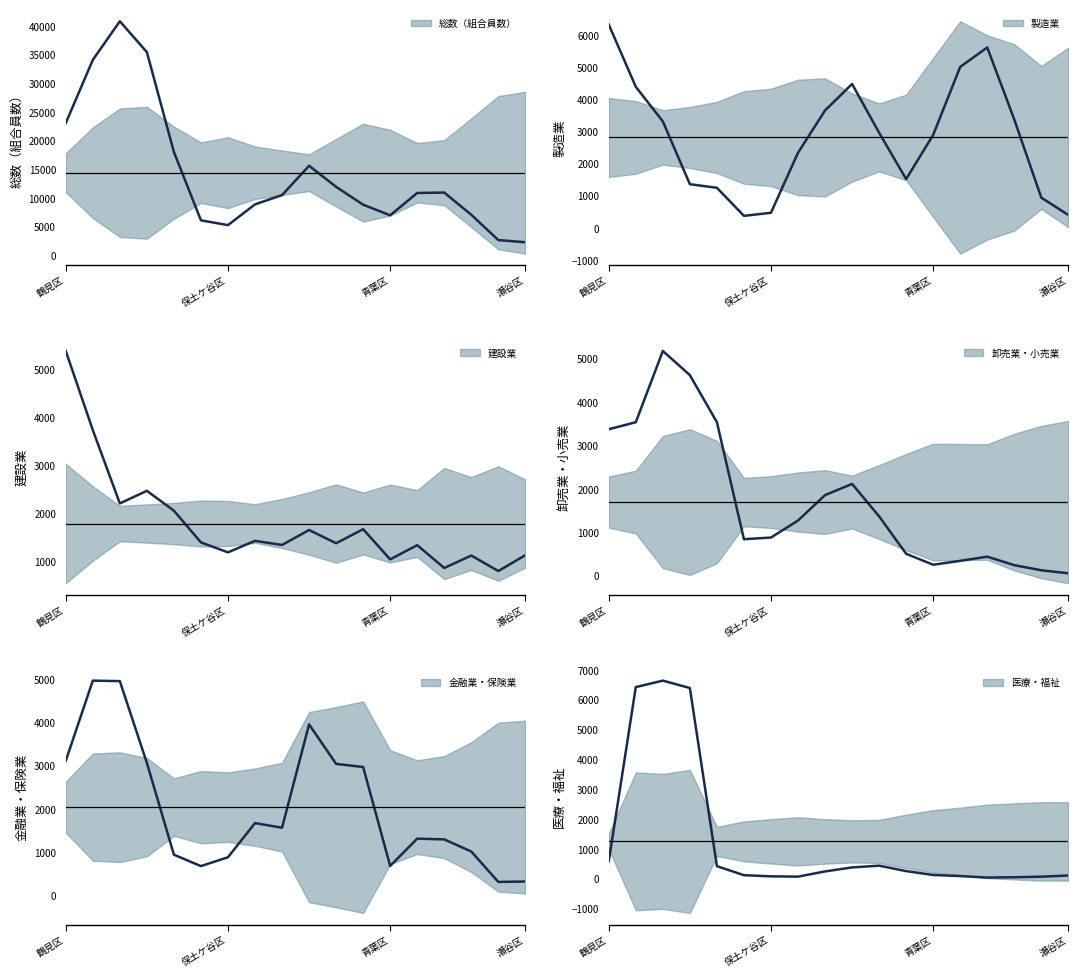

How many positive values does the 建設業 series have?

17